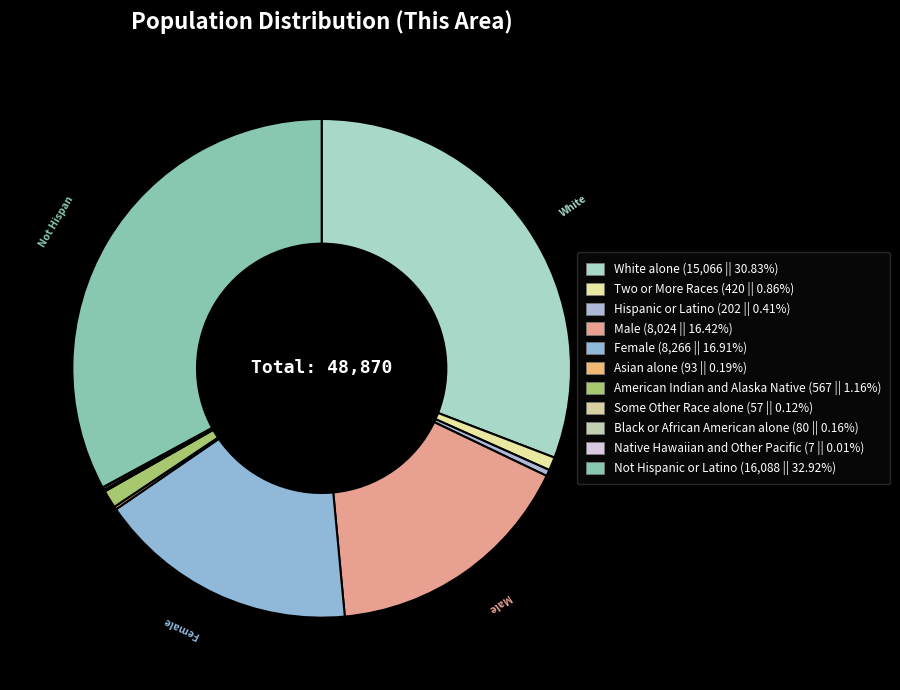

Is there a majority slice in this chart?

No